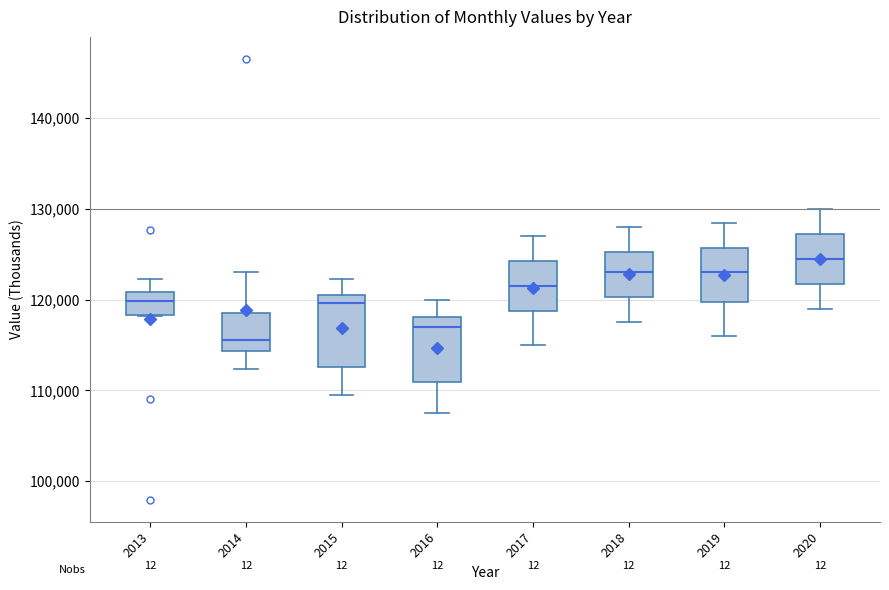

Which box's median line is the lowest?

2014